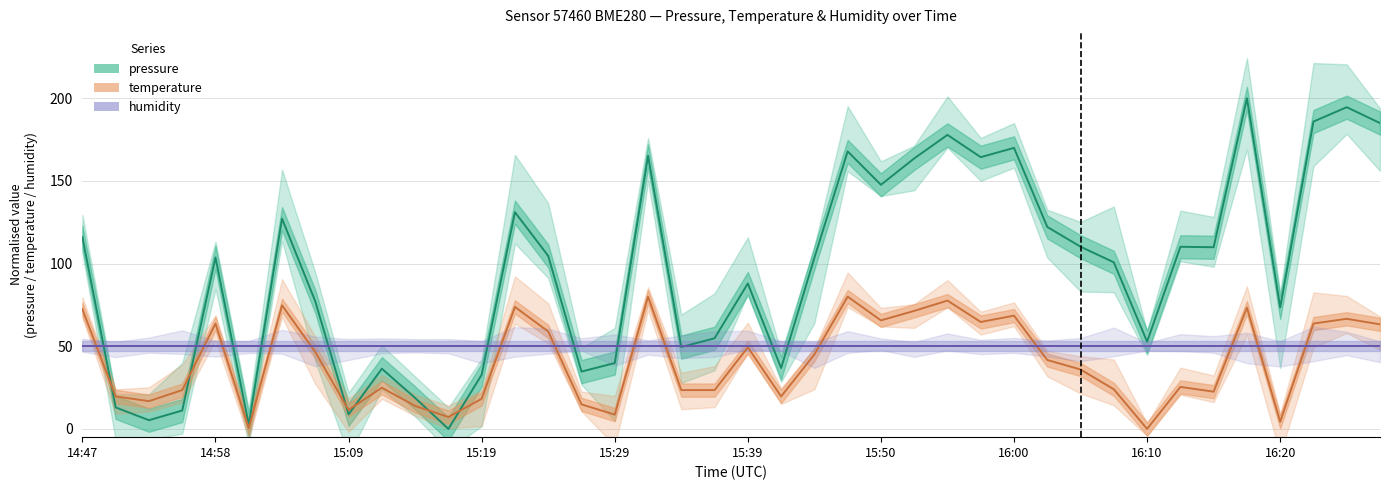

List the series in order of their overall mean, lowest first.

temperature, humidity, pressure